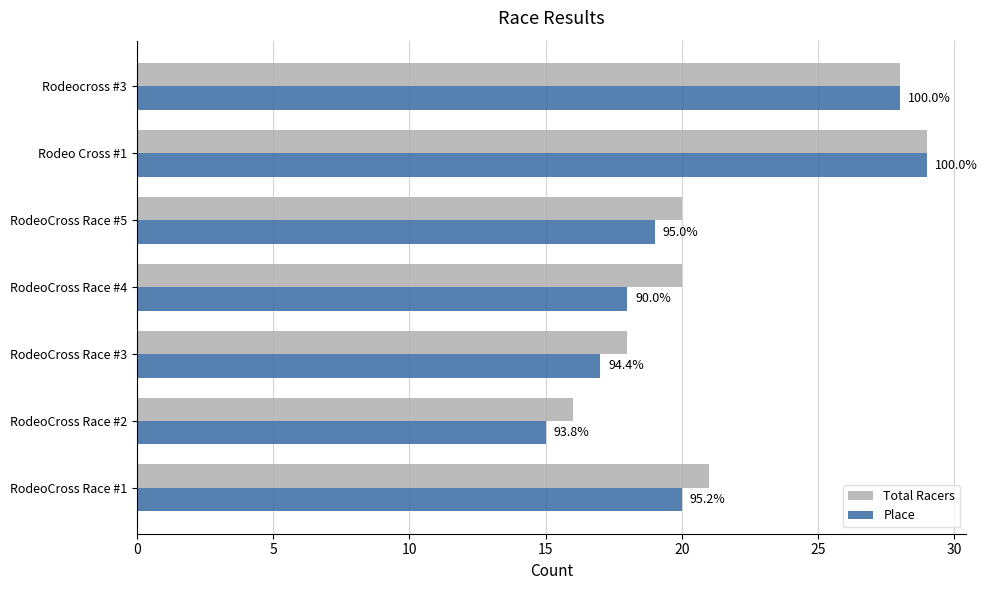

What are all the series names shown in the legend?

Total Racers, Place